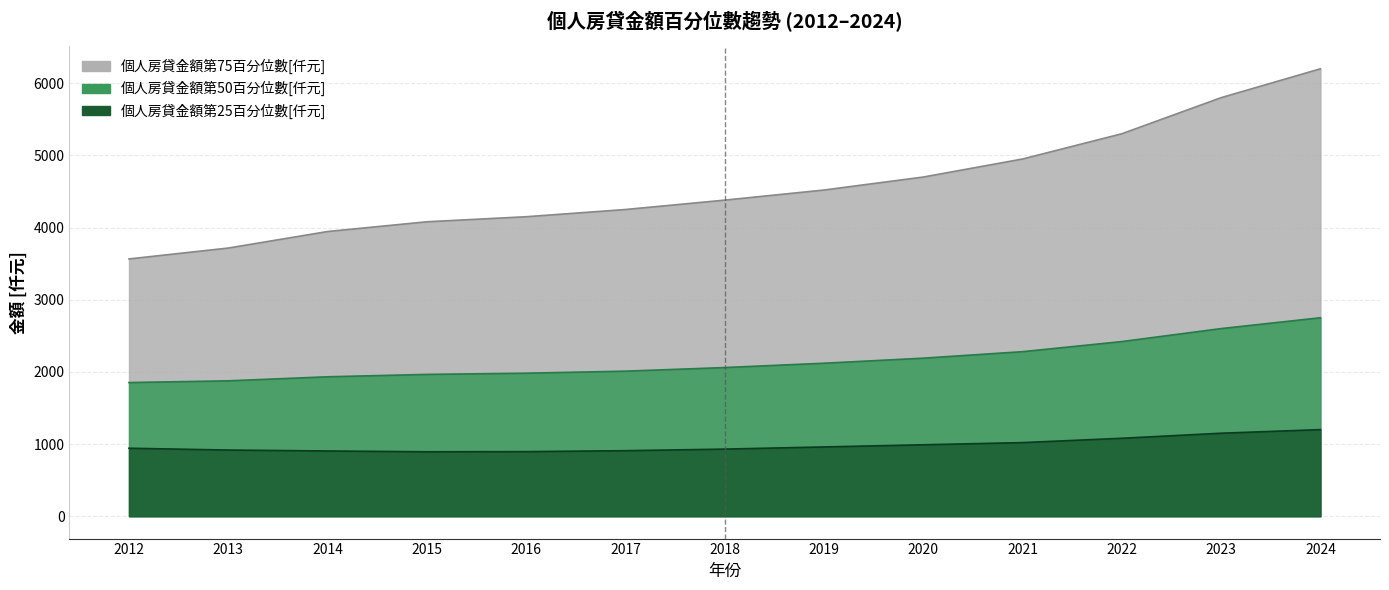

The 個人房貸金額第75百分位數[仟元] series shows 3565 at 2012. True or false?

True